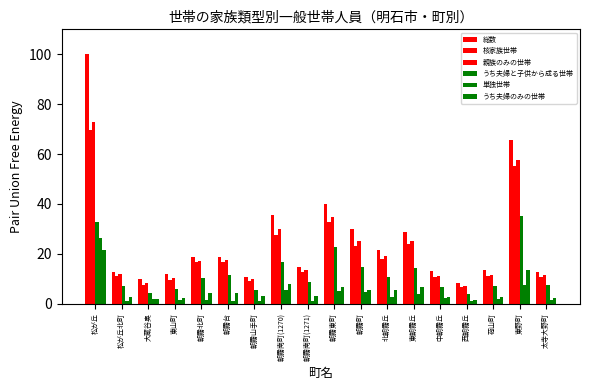

What is the label of the 11th bar from the right?

朝霧南町(1270)